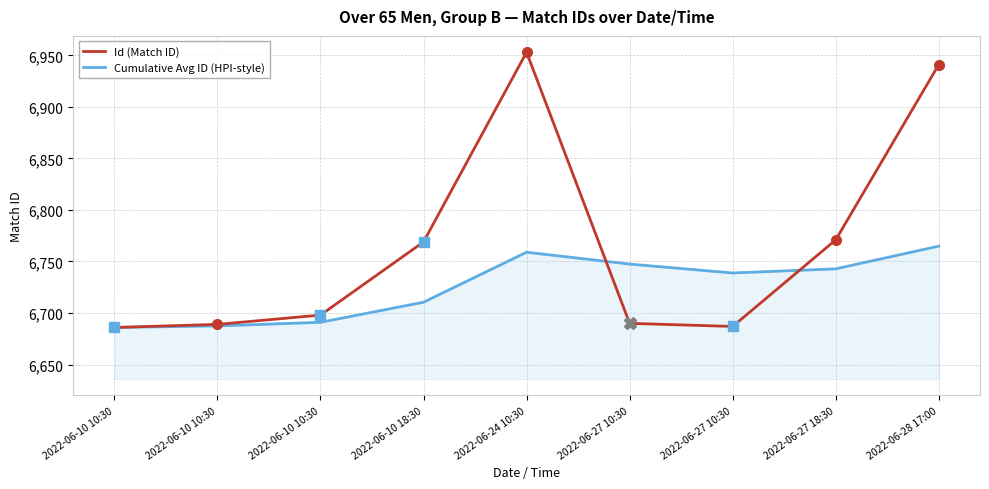

True or false: Cumulative Avg ID (HPI-style) has a value of 1410.9 at 2022-06-10 10:30.

False